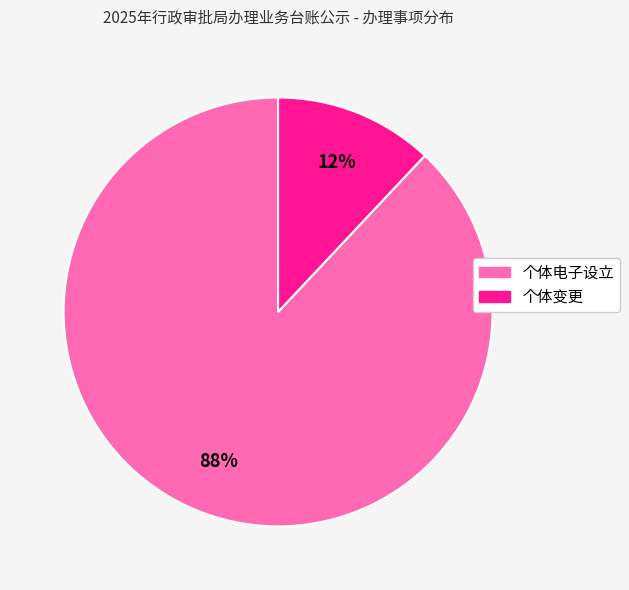

The 个体变更 slice represents 2% of the pie. True or false?

False